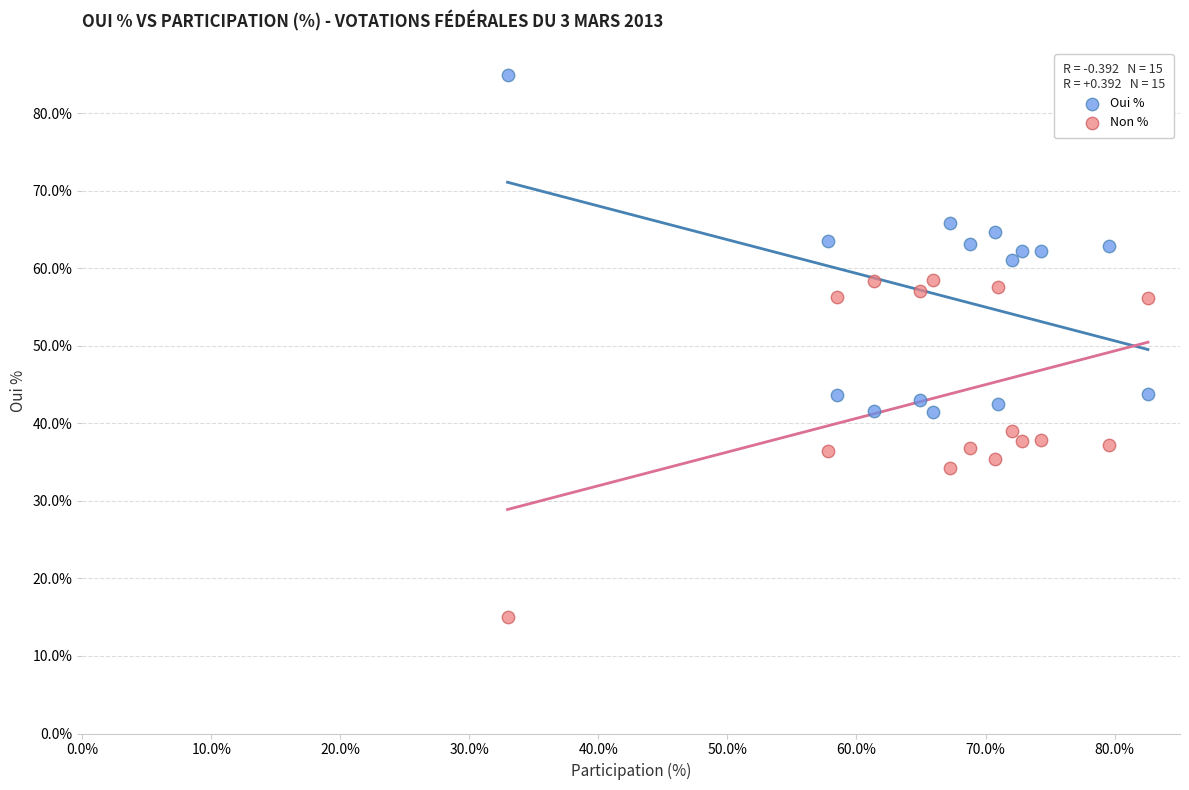

What is the X range (max minus min) for the scatter plot?

49.6